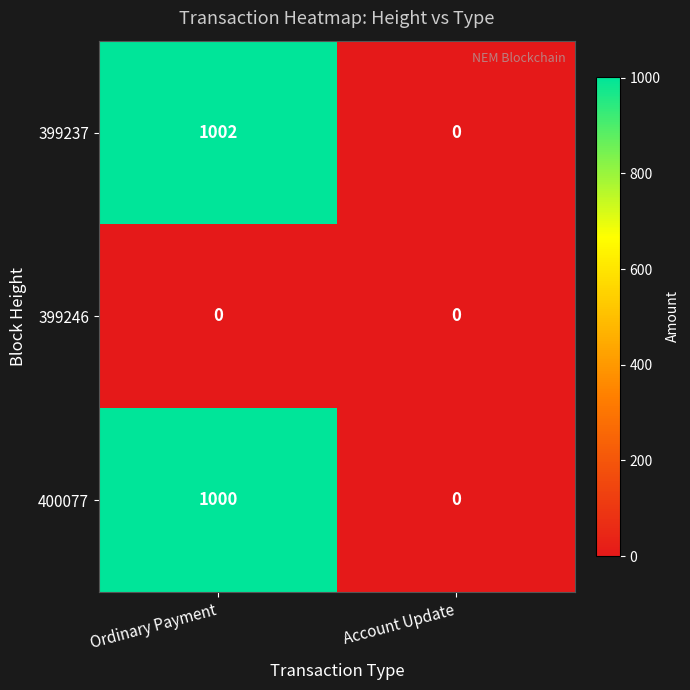

Which category has the highest value in the 399237 series?

Ordinary Payment